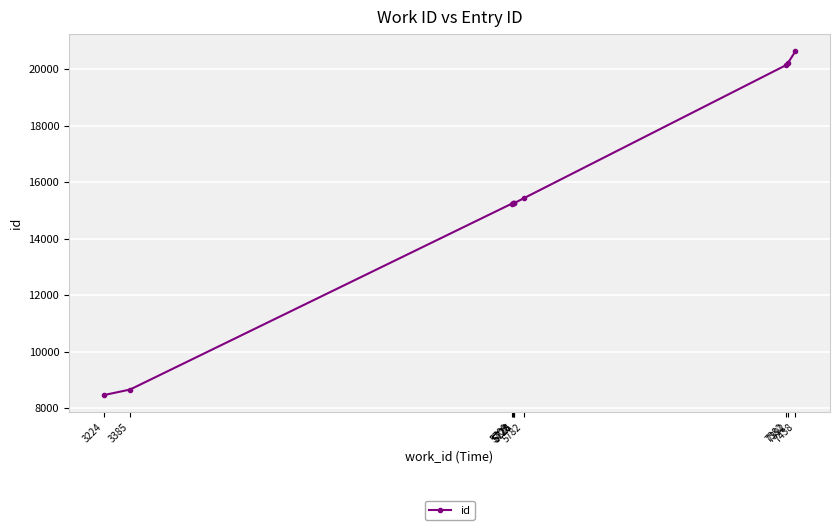

Does the chart have visible grid lines?

Yes